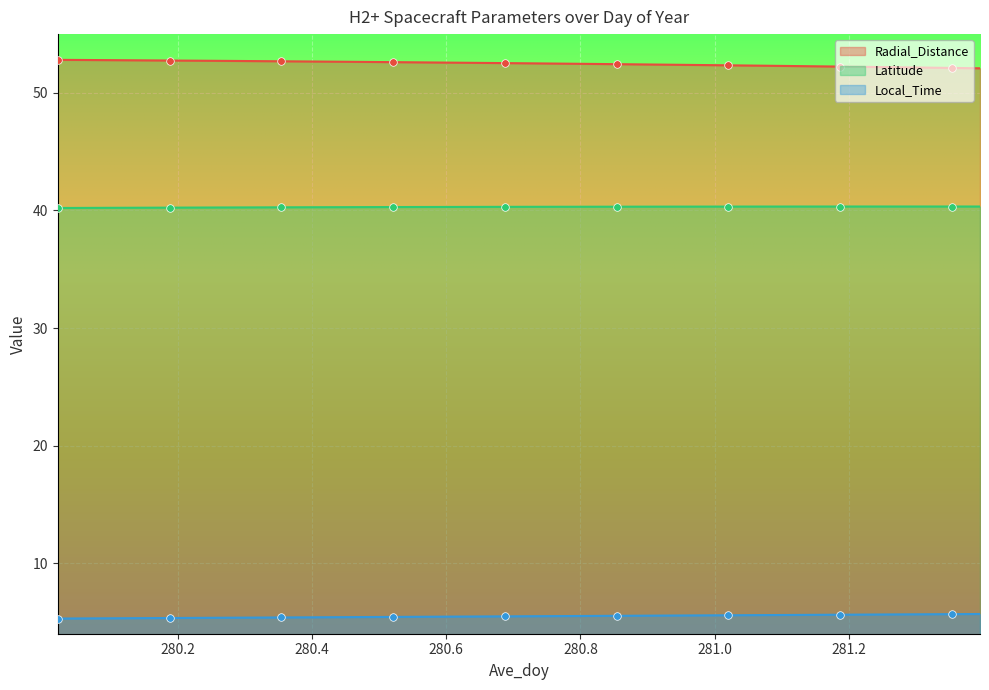

At how many categories does at least one series exceed 35?

34